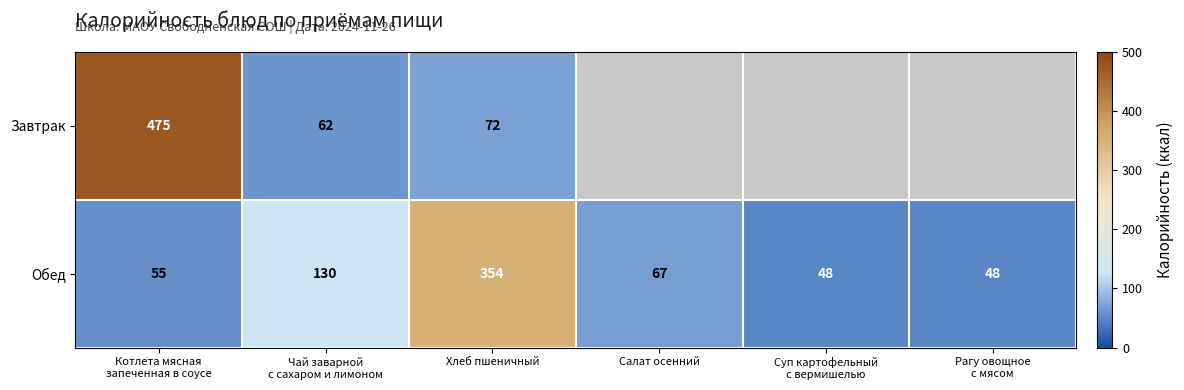

What is the greatest value displayed?

475.0